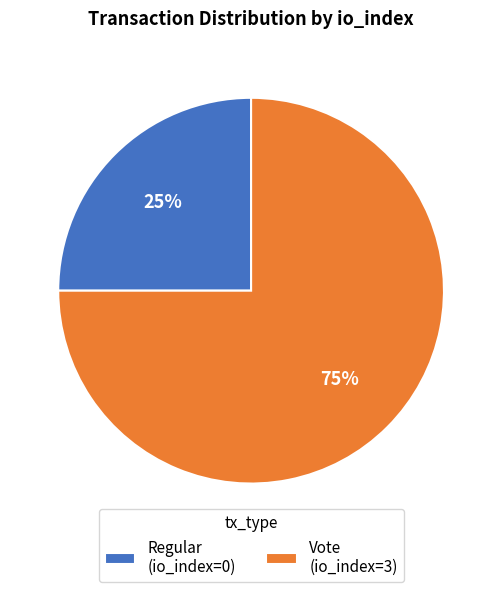

How many slices are in this pie chart?

2